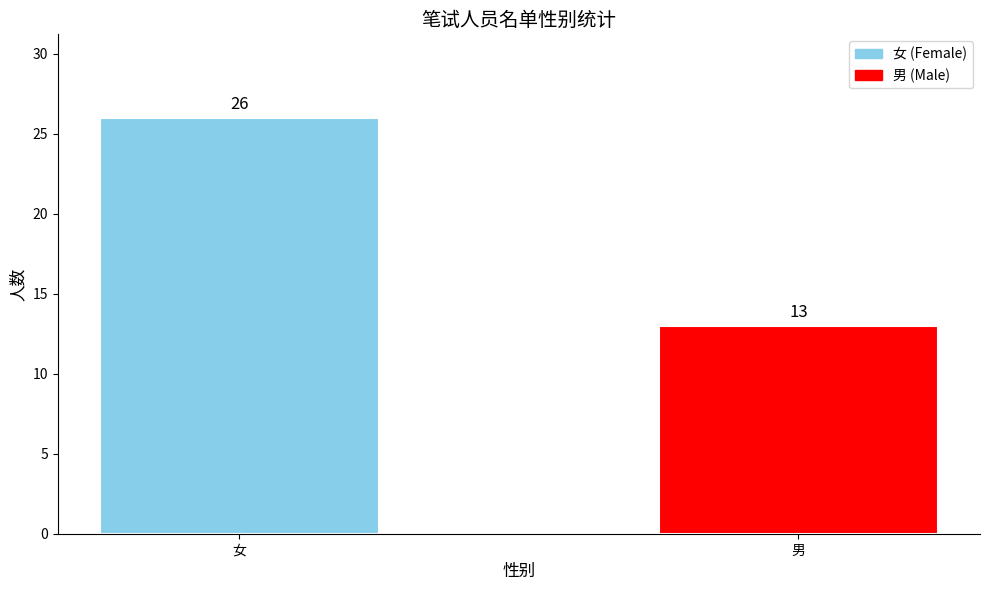

The chart shows a value of 46 at 女. True or false?

False